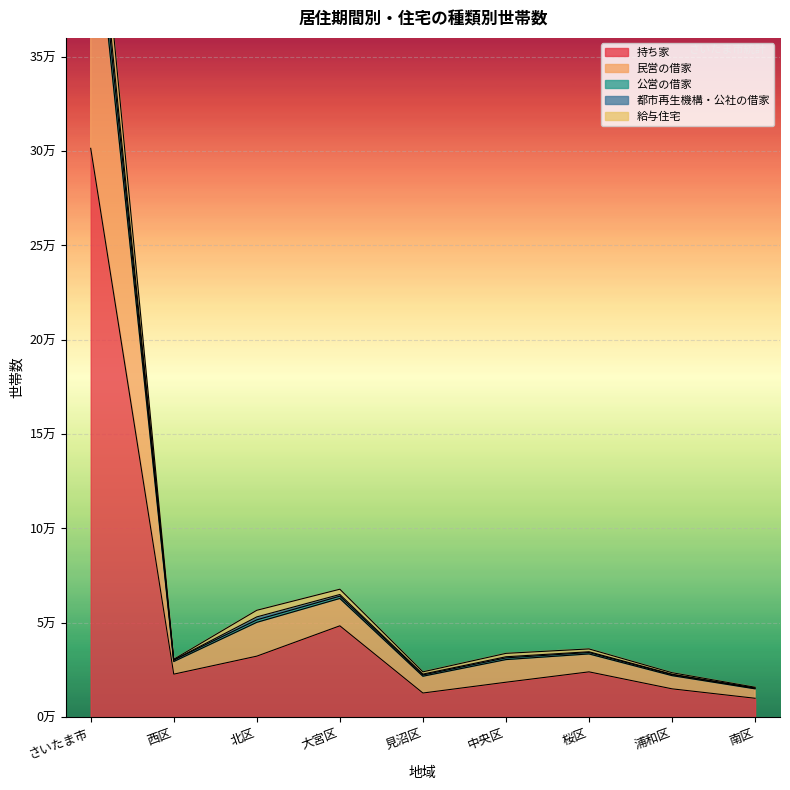

True or false: 民営の借家 and 持ち家 intersect in this chart.

False